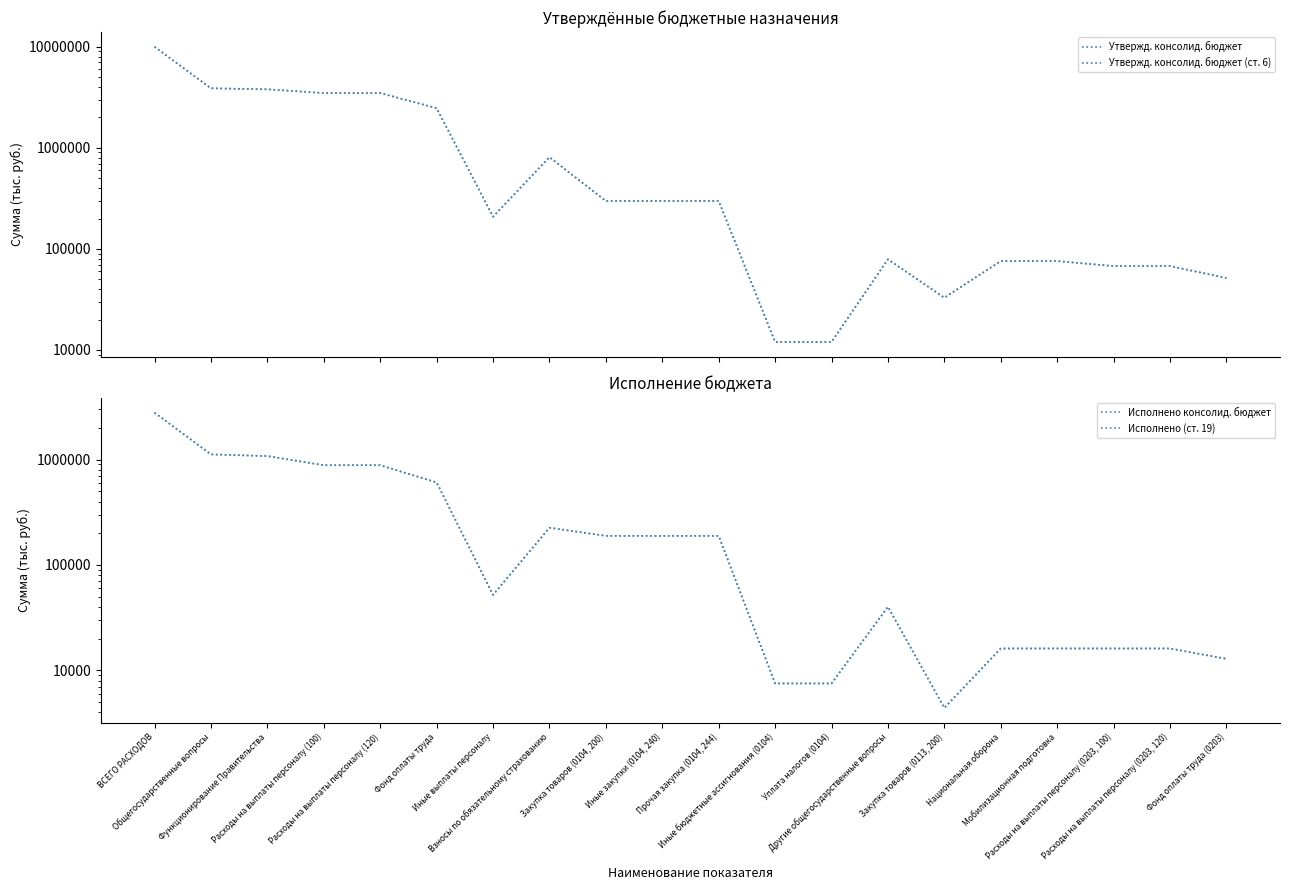

Which series changed the most between Иные закупки (0104, 240) and Фонд оплаты труда (0203)?

Утвержд. консолид. бюджет